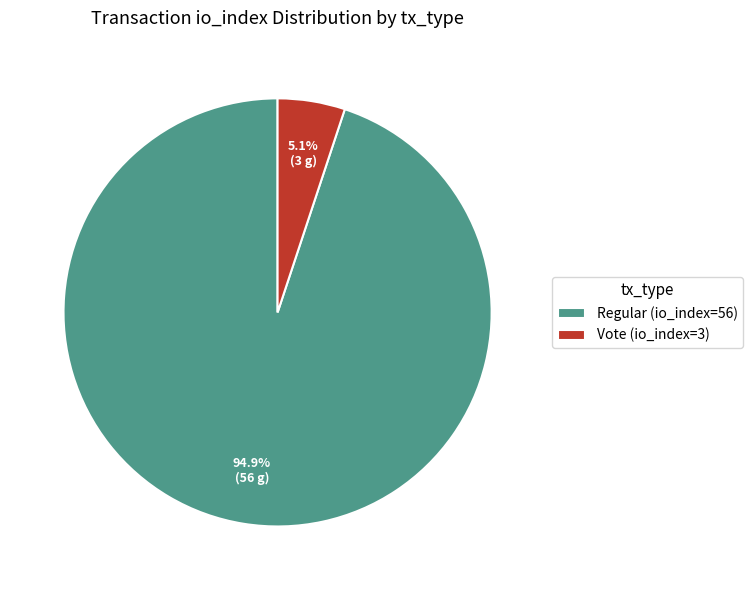

To the nearest percent, what is the difference between the largest and smallest slice percentages?

90%